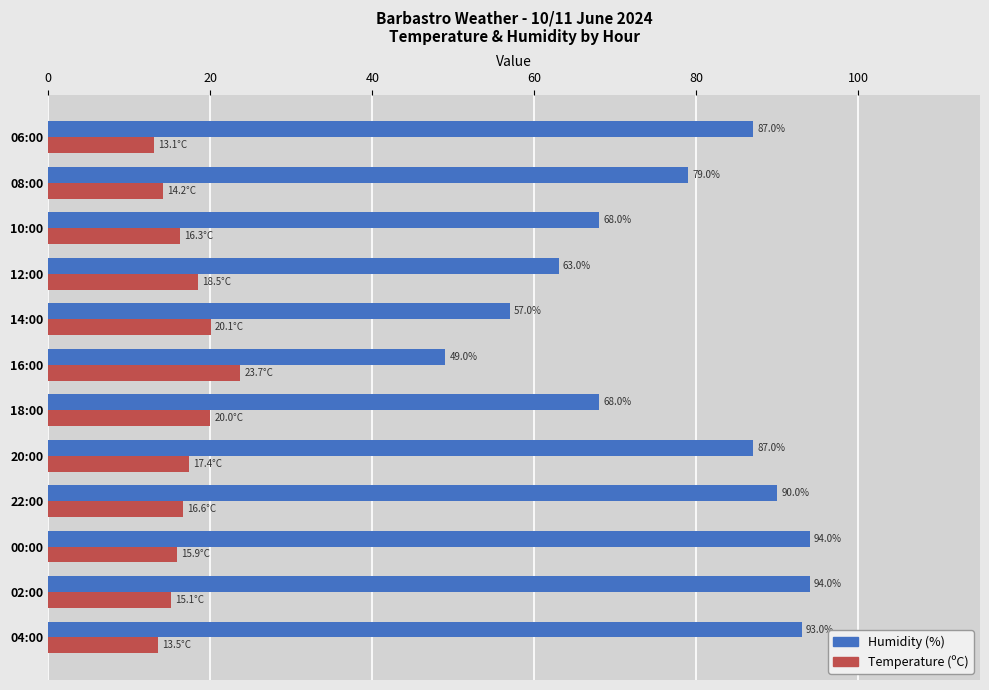

List the series in order of their overall mean, lowest first.

Temperature (ºC), Humidity (%)